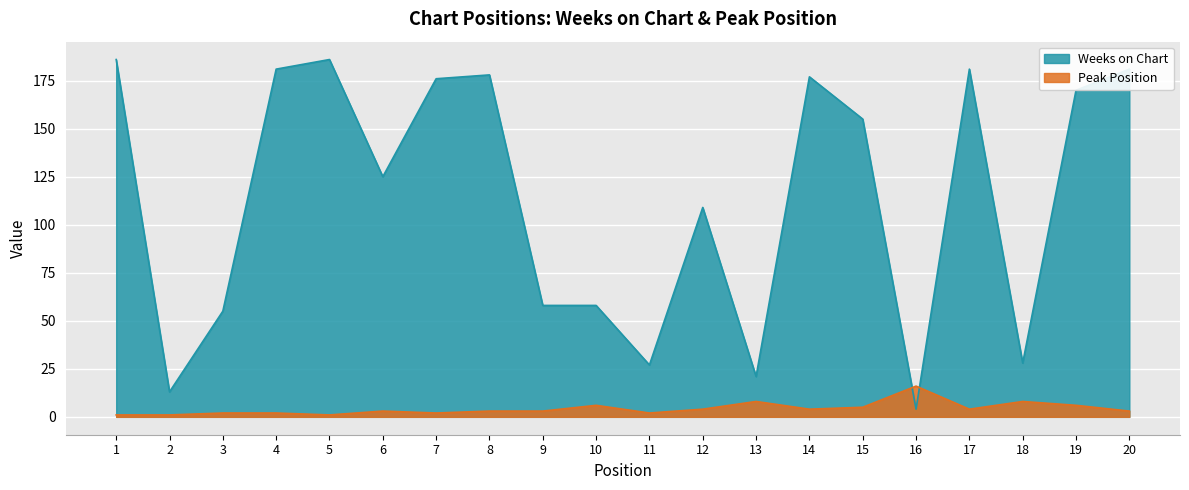

True or false: Weeks on Chart has a value of 77 at 6.

False